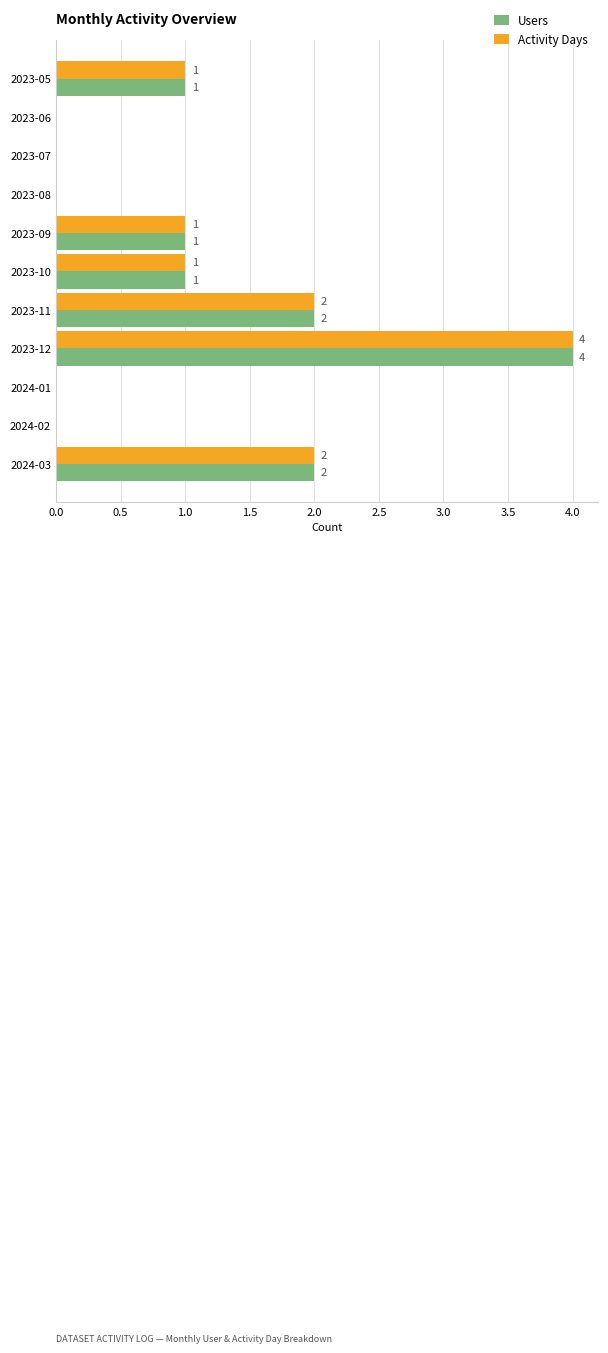

At which category is the sum across all series the highest?

2023-12